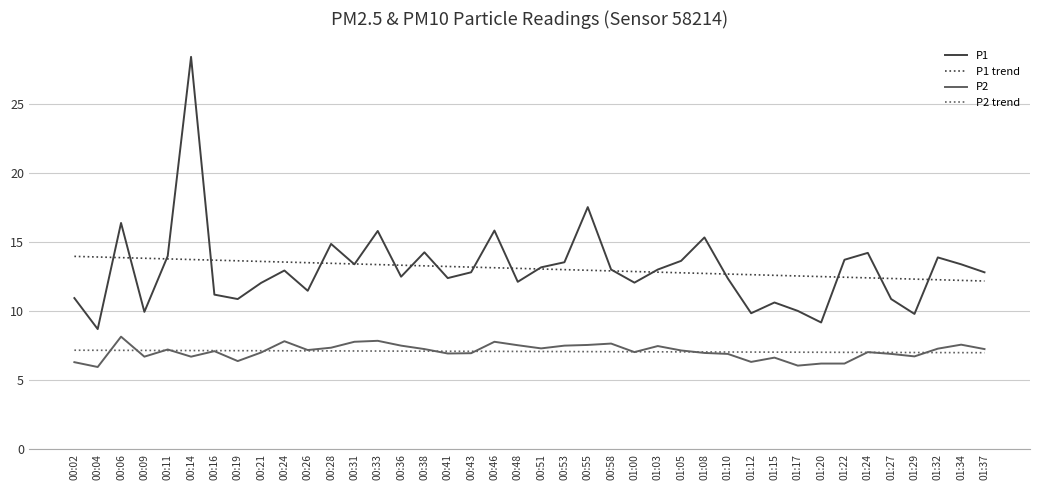

Is the value of P2 at 01:37 greater than the value of P1 at 00:09?

No